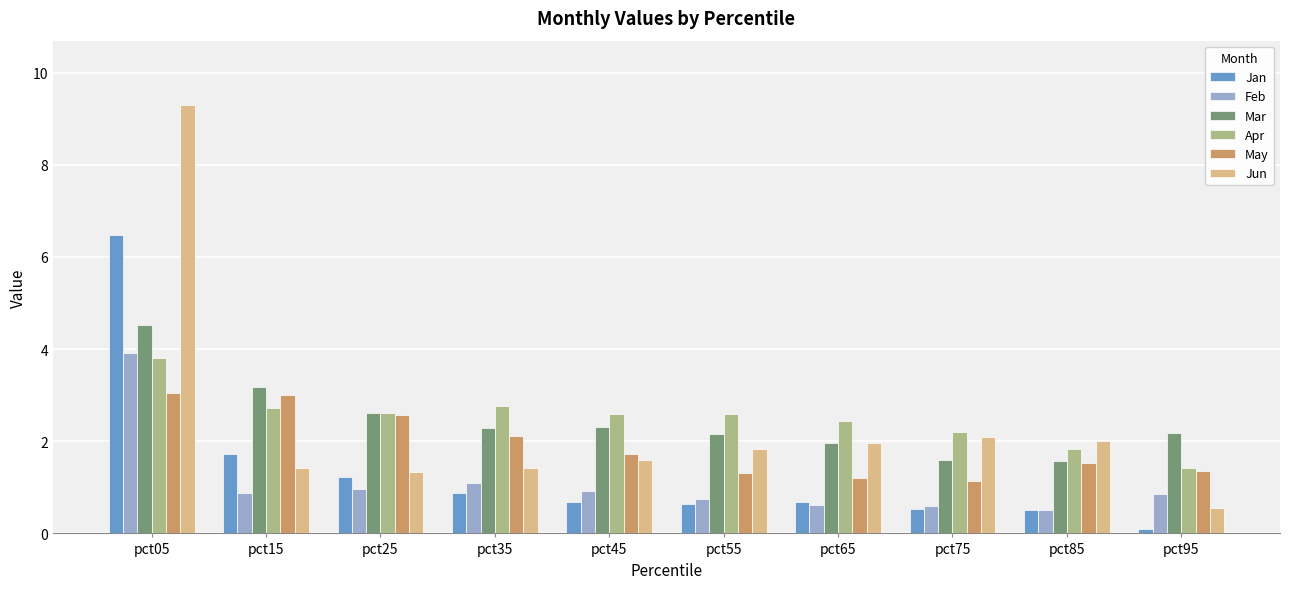

What is the value of the Mar bar at the 3rd from the left?

2.6